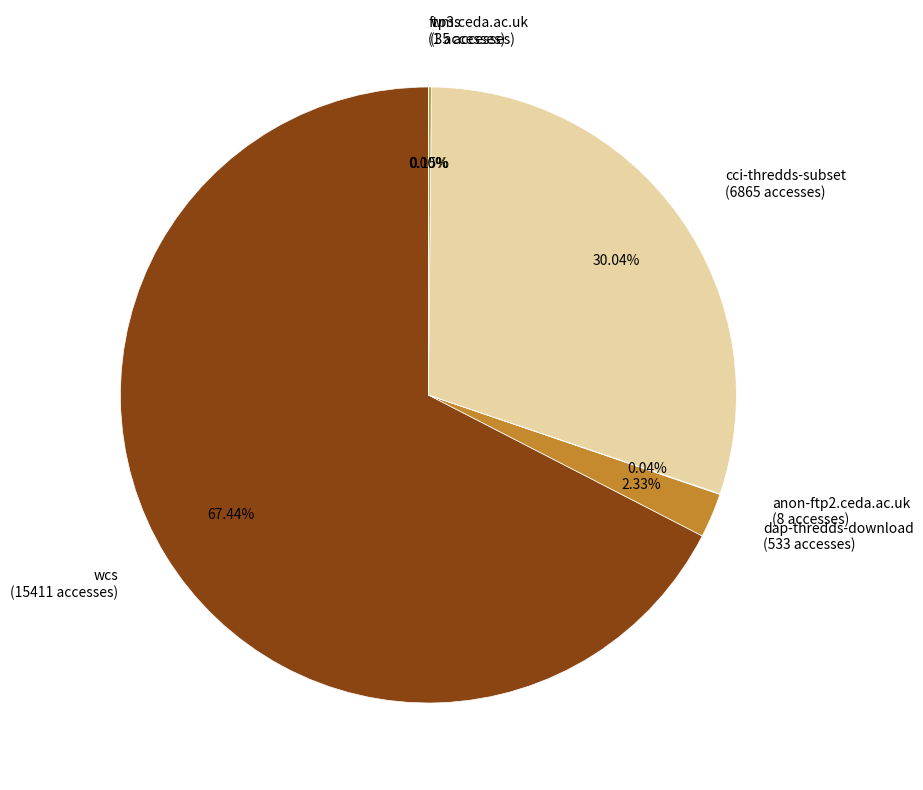

Does dap-thredds-download (533 accesses) account for over 50% of the chart?

No